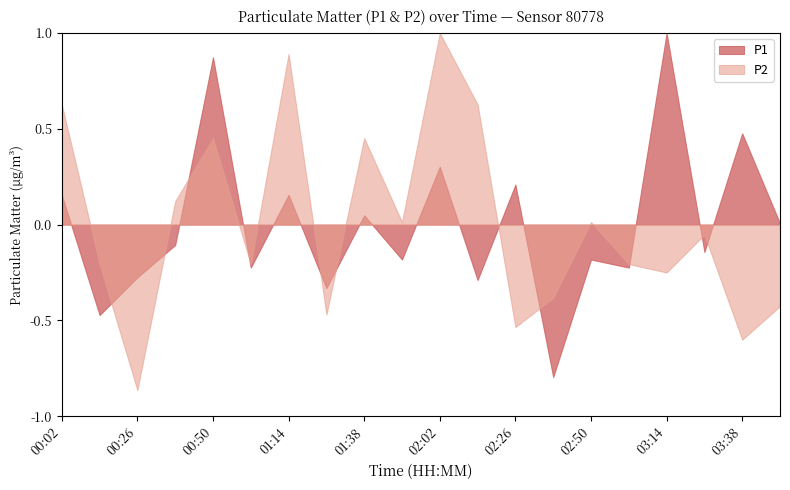

What are all the series names shown in the legend?

P1, P2